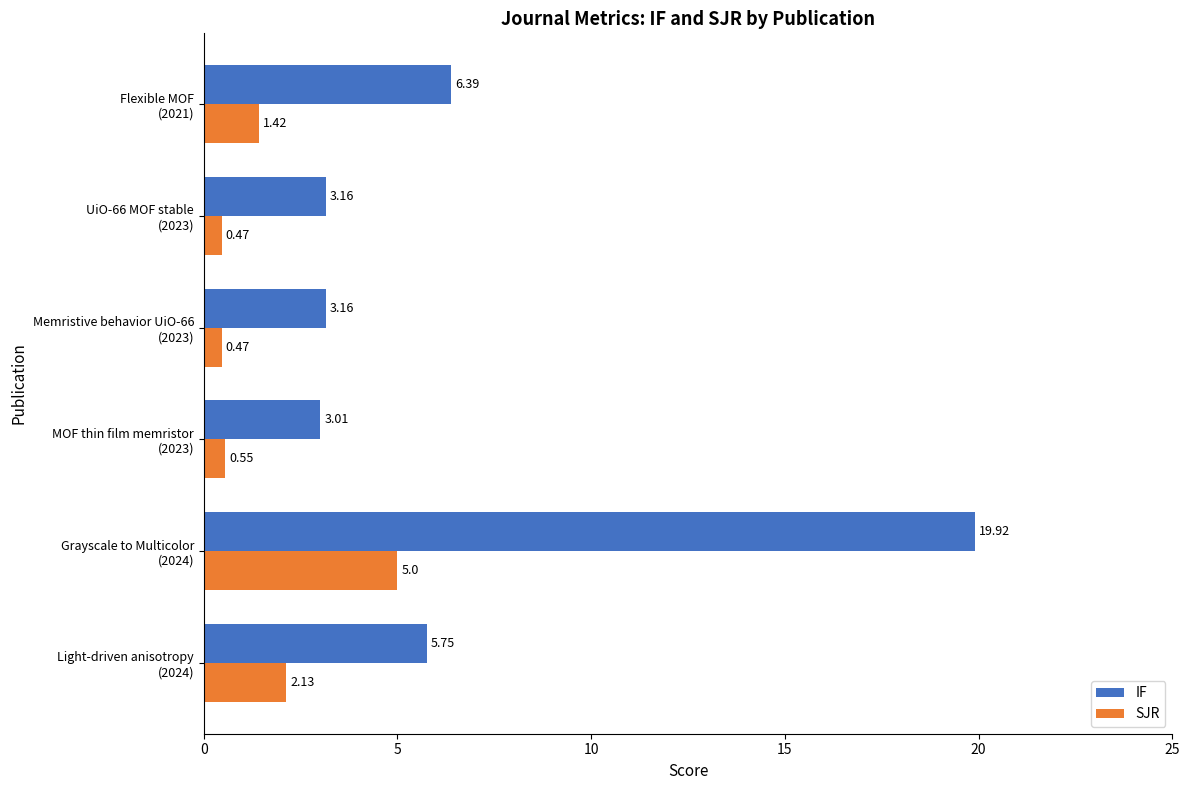

At which label does IF reach its minimum?

MOF thin film memristor
(2023)